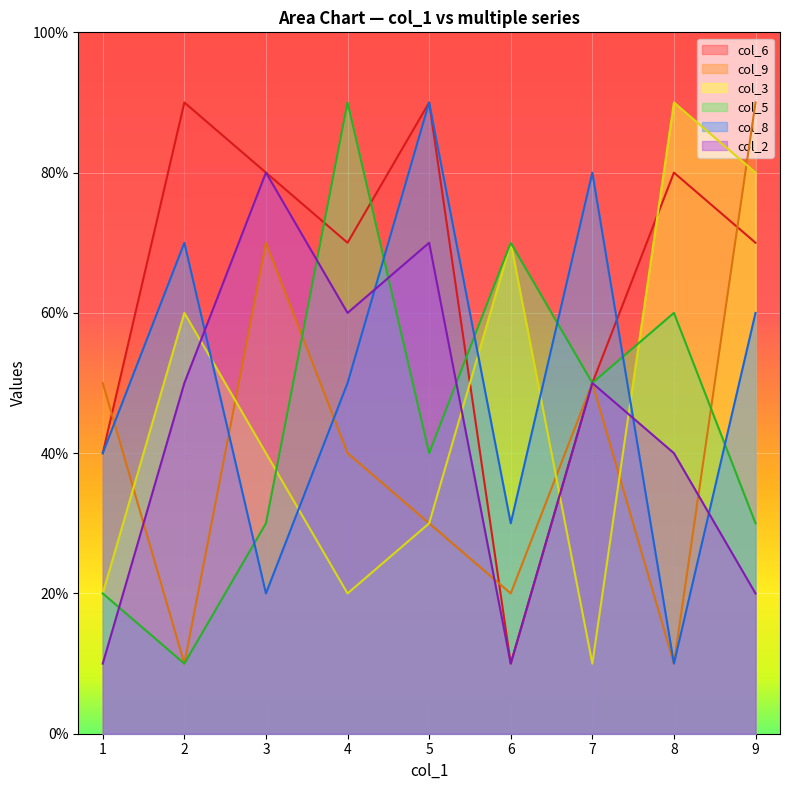

What value does the col_3 series have at 5?

3